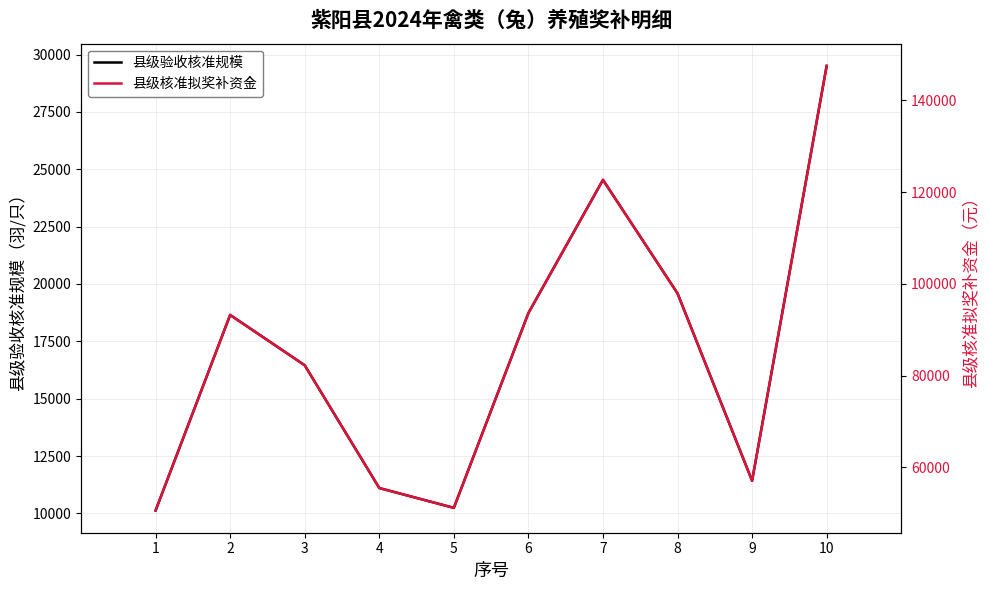

The 县级核准拟奖补资金 series shows 128512 at 3. True or false?

False